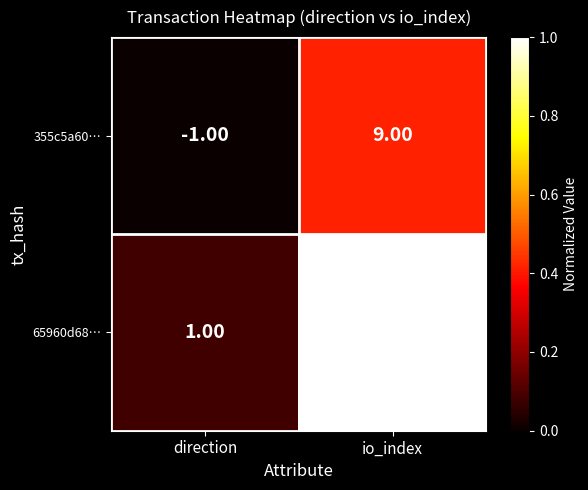

Is the value of 65960d68… at io_index greater than the value of 355c5a60… at direction?

Yes